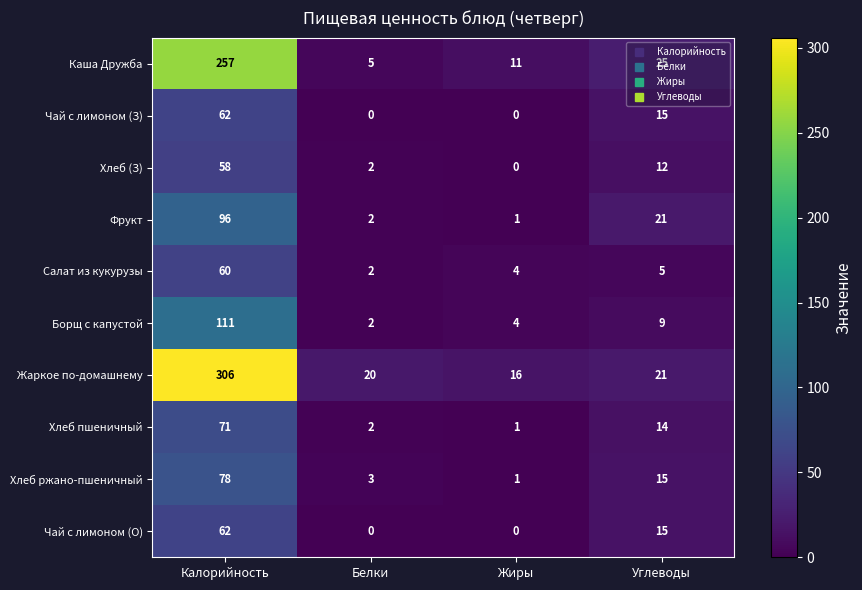

At how many categories does at least one series exceed 183?

1